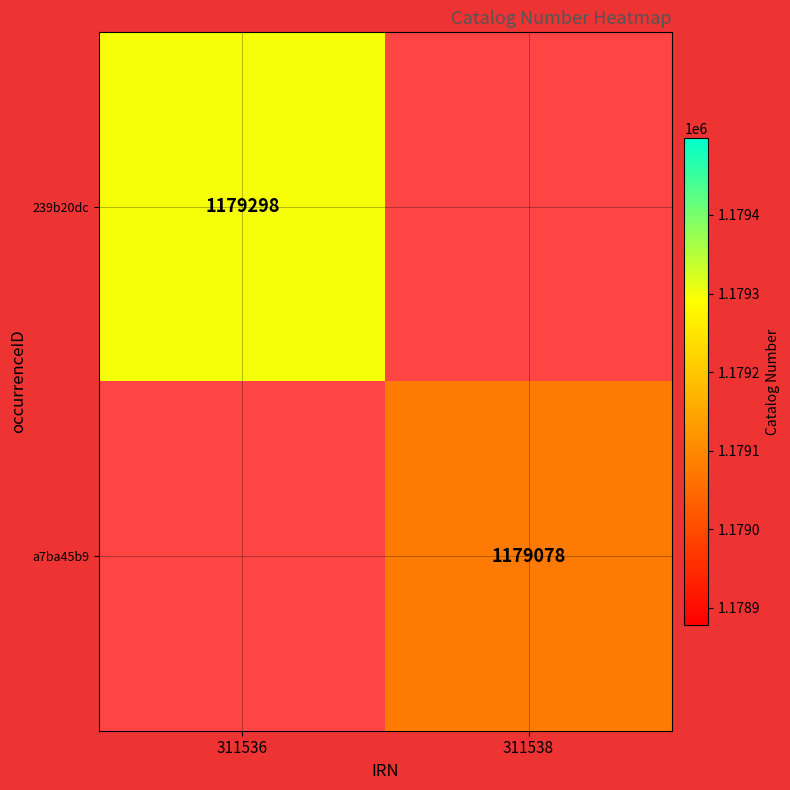

What is the smallest value displayed?

1179078.0